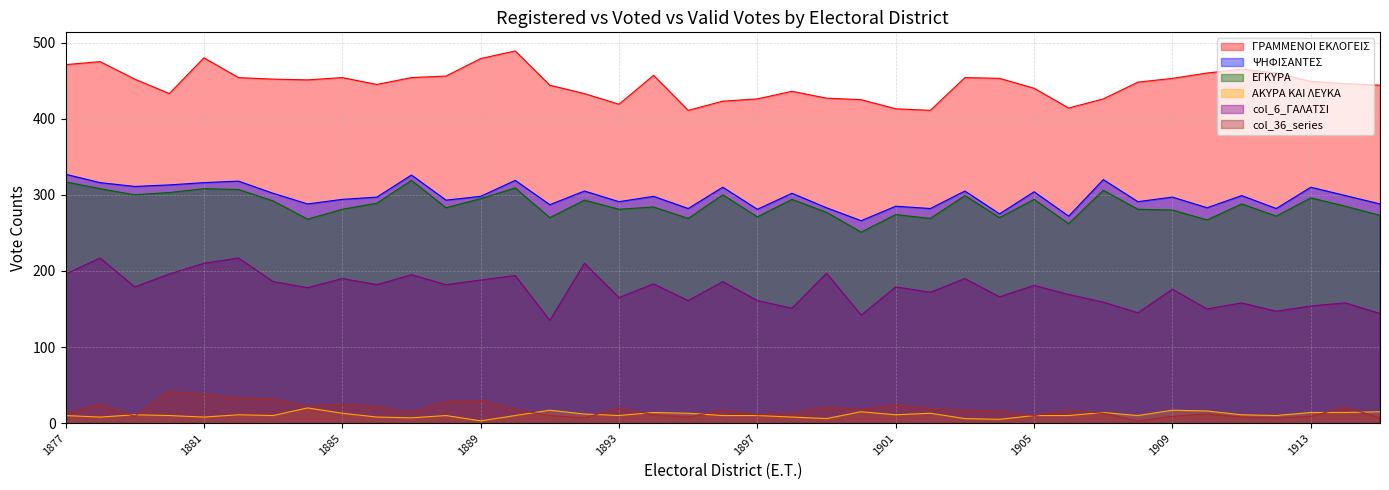

At which label does col_6_ΓΑΛΑΤΣΙ reach its peak?

1878